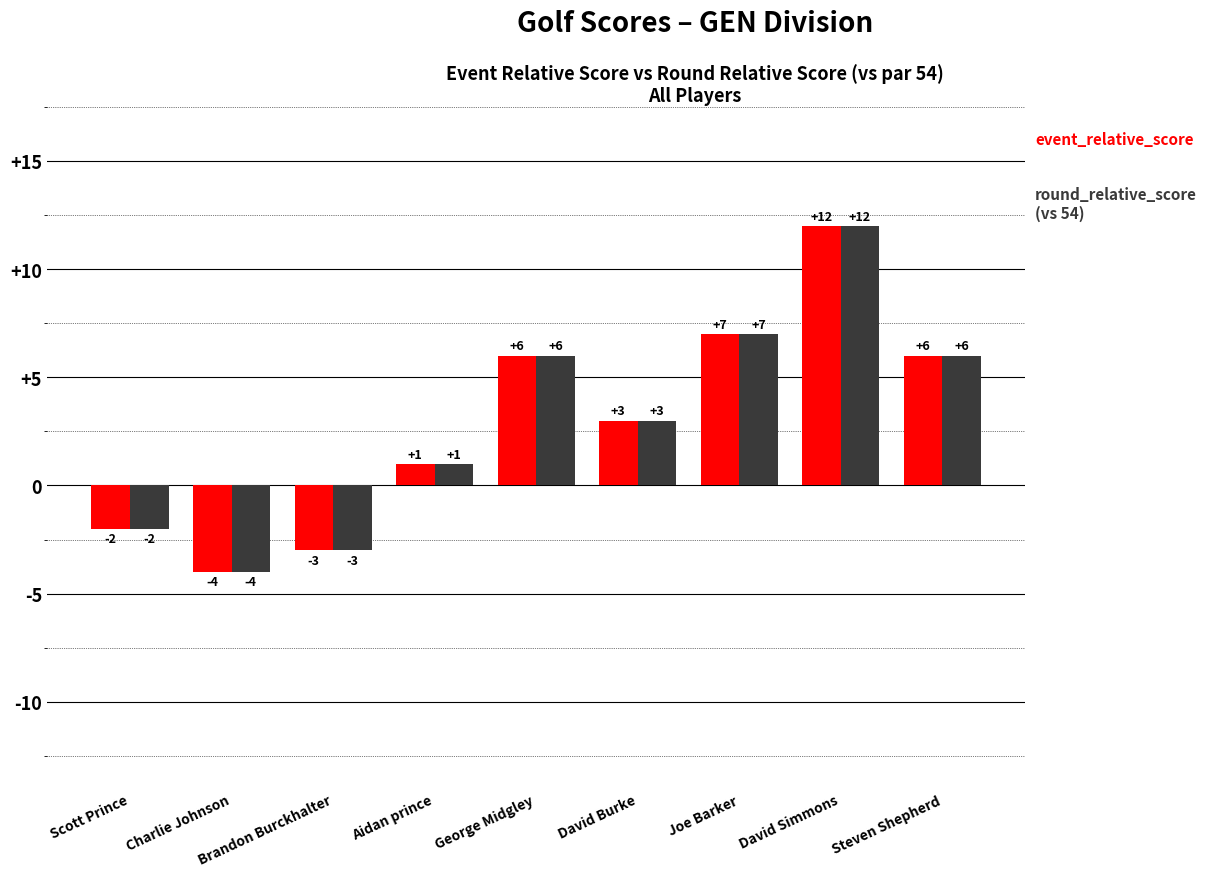

What is the total value across all series at George Midgley?

12